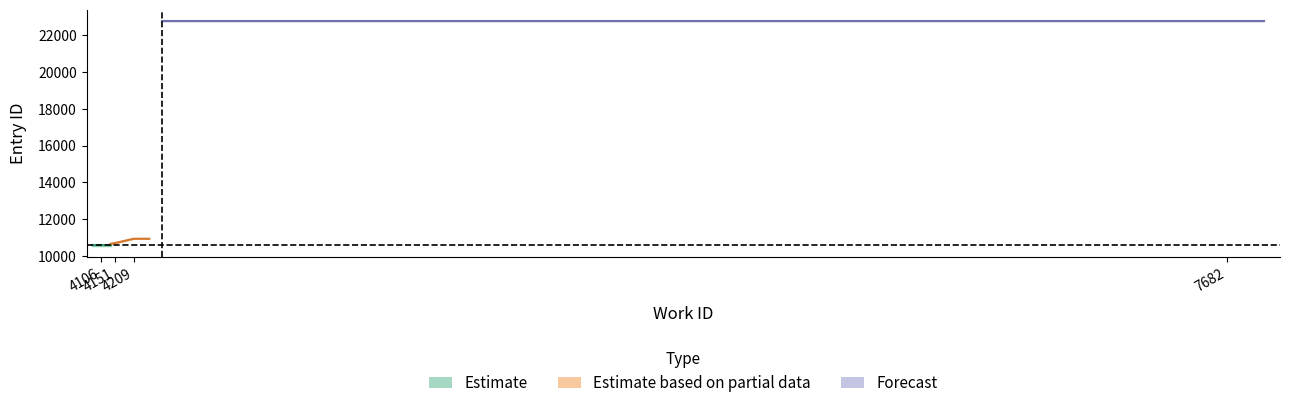

Is it true that the value at 4209 is 10926?

True